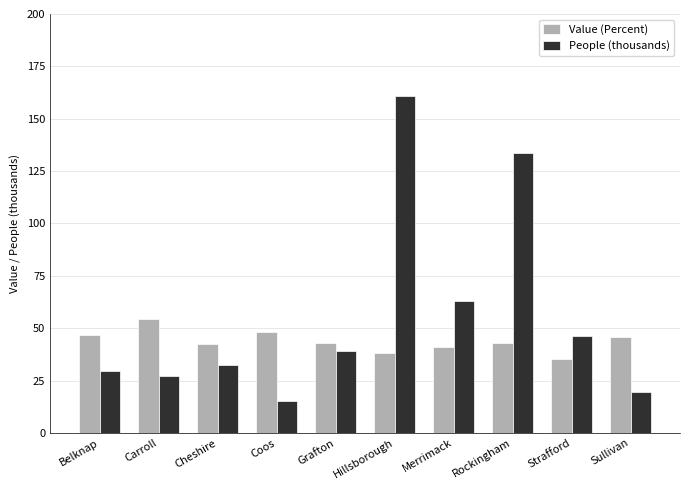

What is the total value across all series at Belknap?

76.5